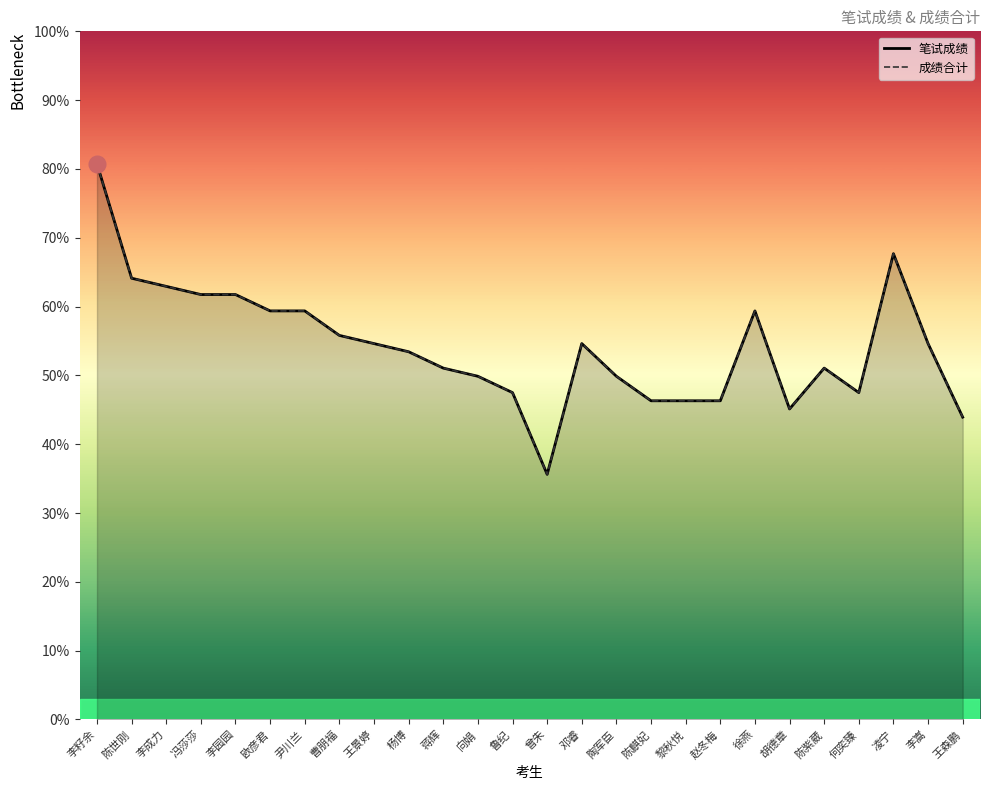

Is it true that 笔试成绩 equals 33.1 at 蒋辉?

False